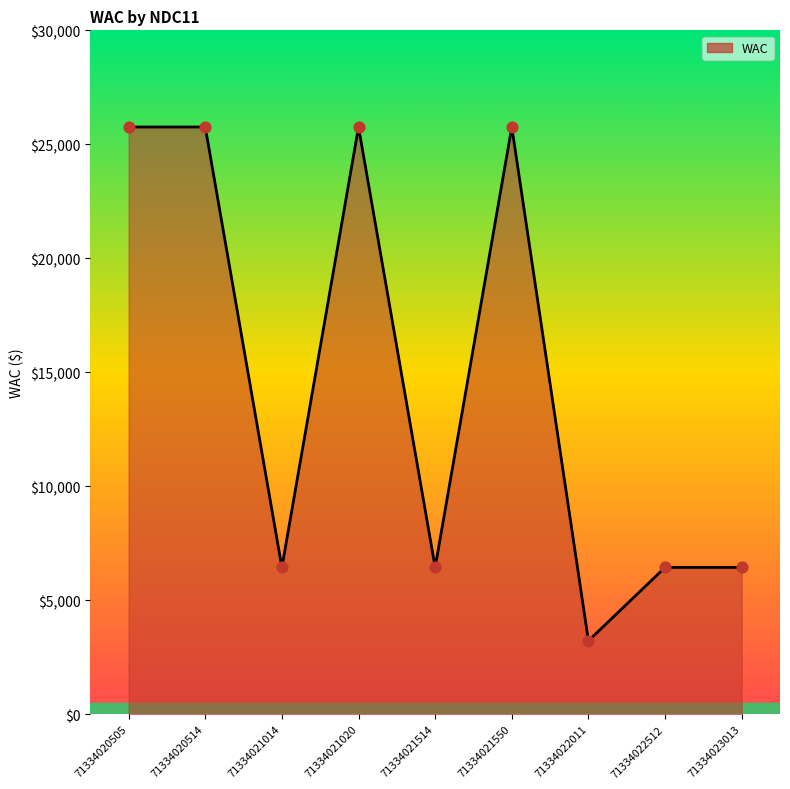

Which has a higher value, 71334021014 or 71334022512?

71334021014